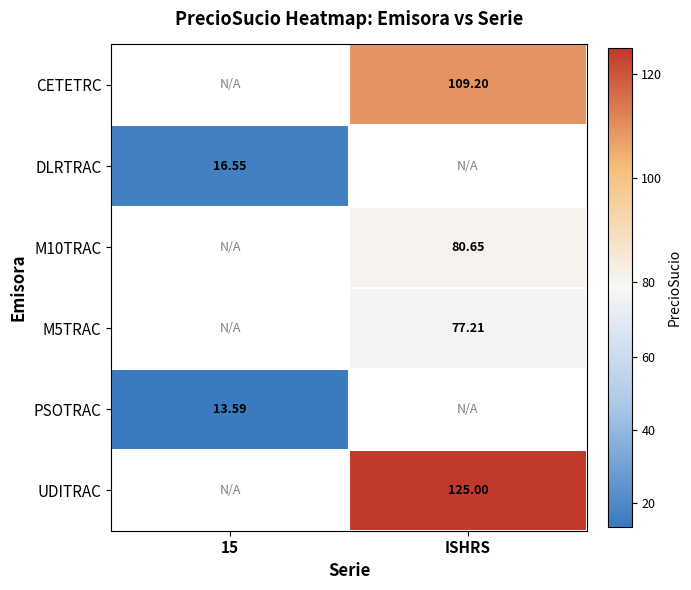

The value of M5TRAC at ISHRS is 77.2. True or false?

True